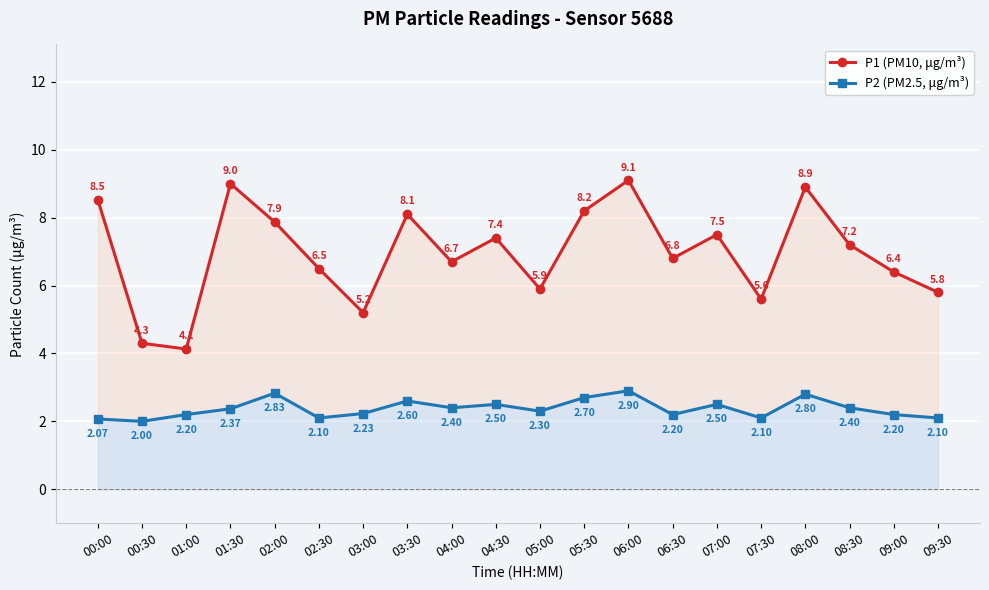

Reading left to right, extract all data points from this chart.

P1 (PM10, μg/m³): 00:00=8.5	00:30=4.3	01:00=4.1	01:30=9.0	02:00=7.9	02:30=6.5	03:00=5.2	03:30=8.1	04:00=6.7	04:30=7.4	05:00=5.9	05:30=8.2	06:00=9.1	06:30=6.8	07:00=7.5	07:30=5.6	08:00=8.9	08:30=7.2	09:00=6.4	09:30=5.8
P2 (PM2.5, μg/m³): 00:00=2.1	00:30=2.0	01:00=2.2	01:30=2.4	02:00=2.8	02:30=2.1	03:00=2.2	03:30=2.6	04:00=2.4	04:30=2.5	05:00=2.3	05:30=2.7	06:00=2.9	06:30=2.2	07:00=2.5	07:30=2.1	08:00=2.8	08:30=2.4	09:00=2.2	09:30=2.1